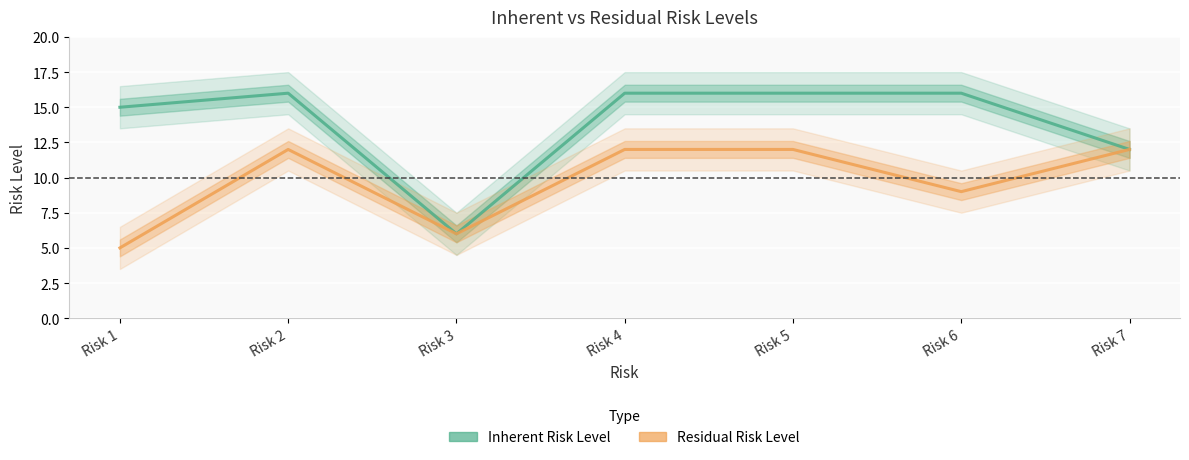

What is the sum of the Residual Risk Level values at Risk 3 and Risk 2?

18